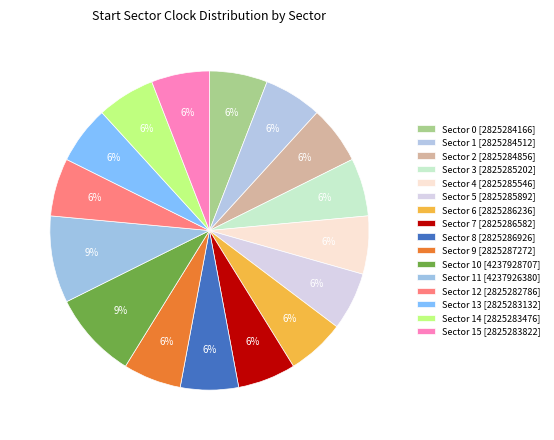

What is the largest slice in the pie chart?

Sector 11